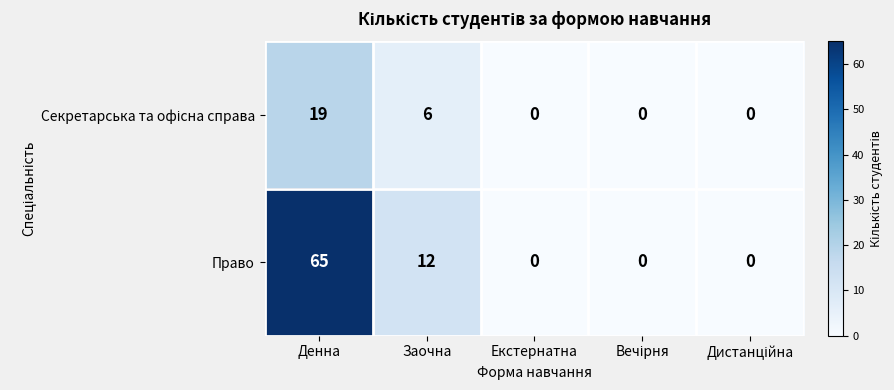

Which series has the widest spread of values?

Право